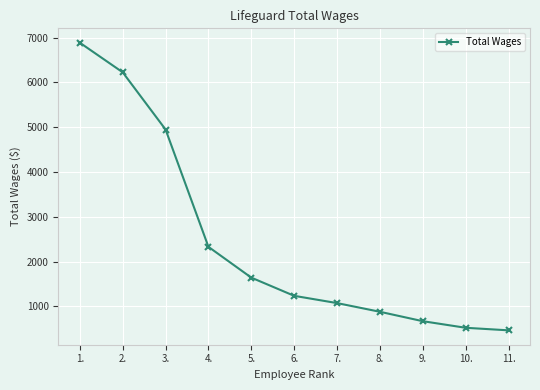

What is the ratio of the value at 3. to the value at 5.?

3.0